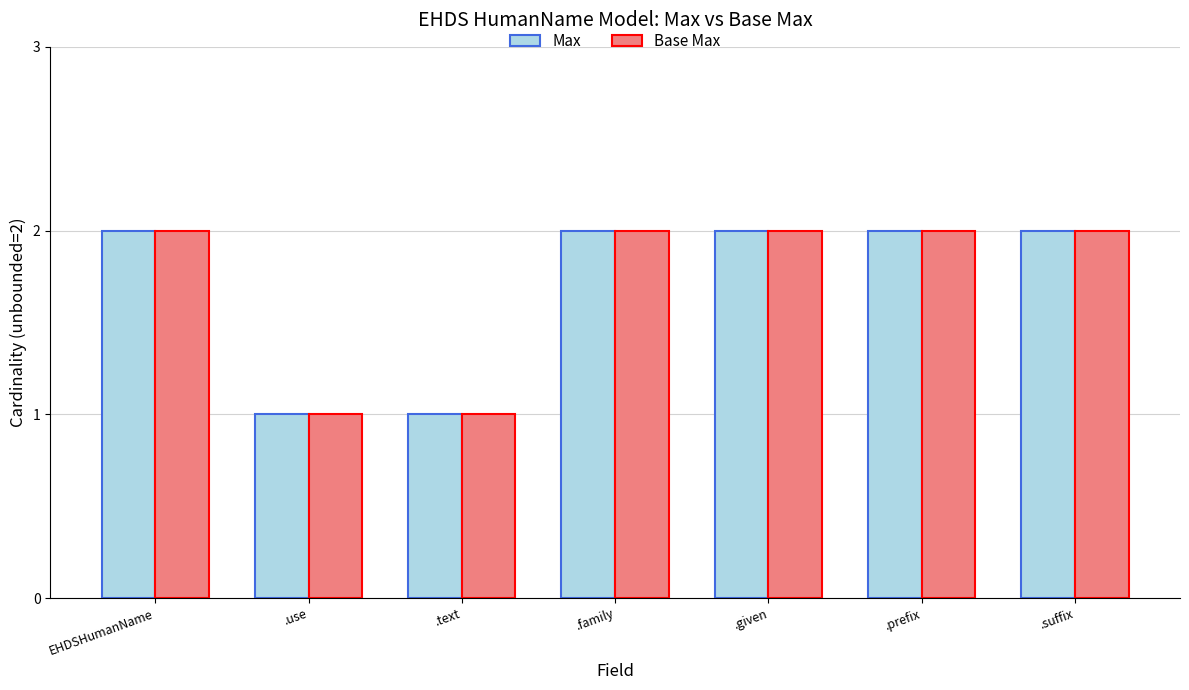

What is the value of the Max bar at the 7th from the left?

2